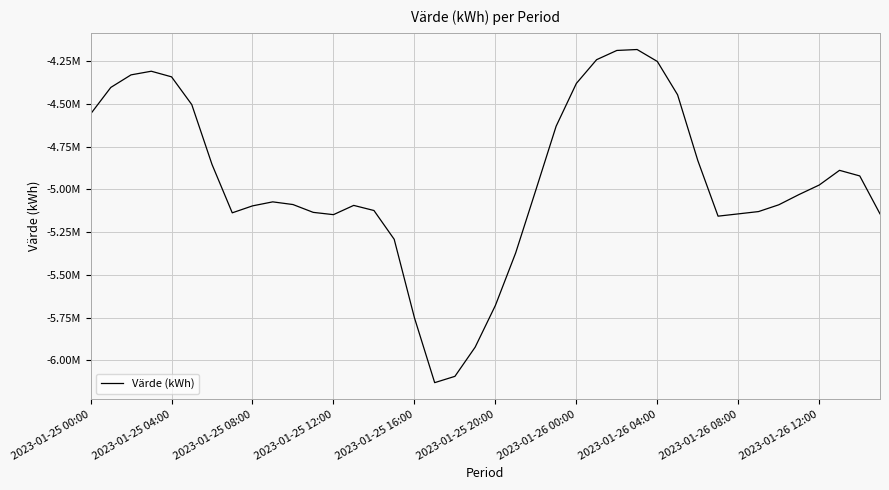

Rank the categories by value from highest to lowest.

27, 26, 25, 28, 2023-01-25 12:00, 2023-01-25 08:00, 2023-01-25 16:00, 24, 2023-01-25 04:00, 29, 2023-01-25 20:00, 2023-01-25 00:00, 23, 30, 2023-01-26 00:00, 37, 38, 36, 22, 35, 2023-01-26 12:00, 10, 34, 13, 2023-01-26 08:00, 14, 33, 11, 2023-01-26 04:00, 39, 32, 12, 31, 15, 21, 20, 16, 19, 18, 17